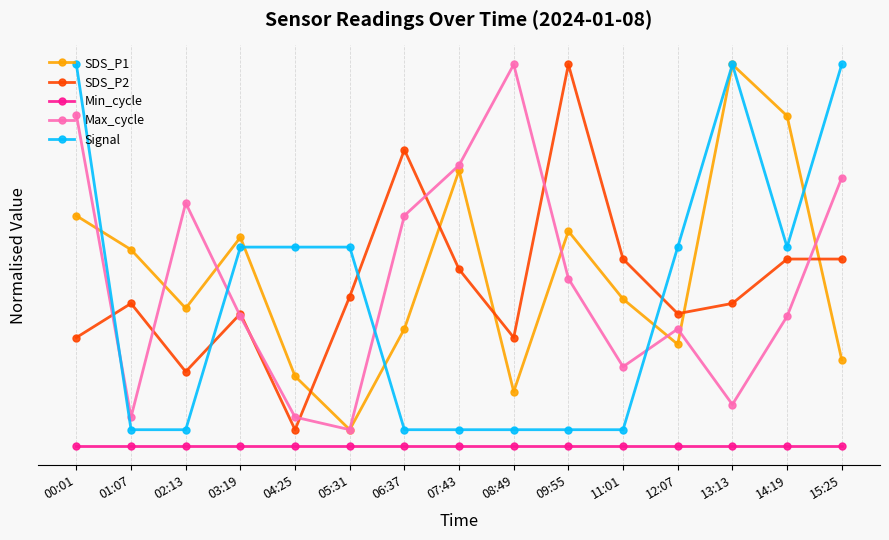

What is the greatest value displayed?

105.0